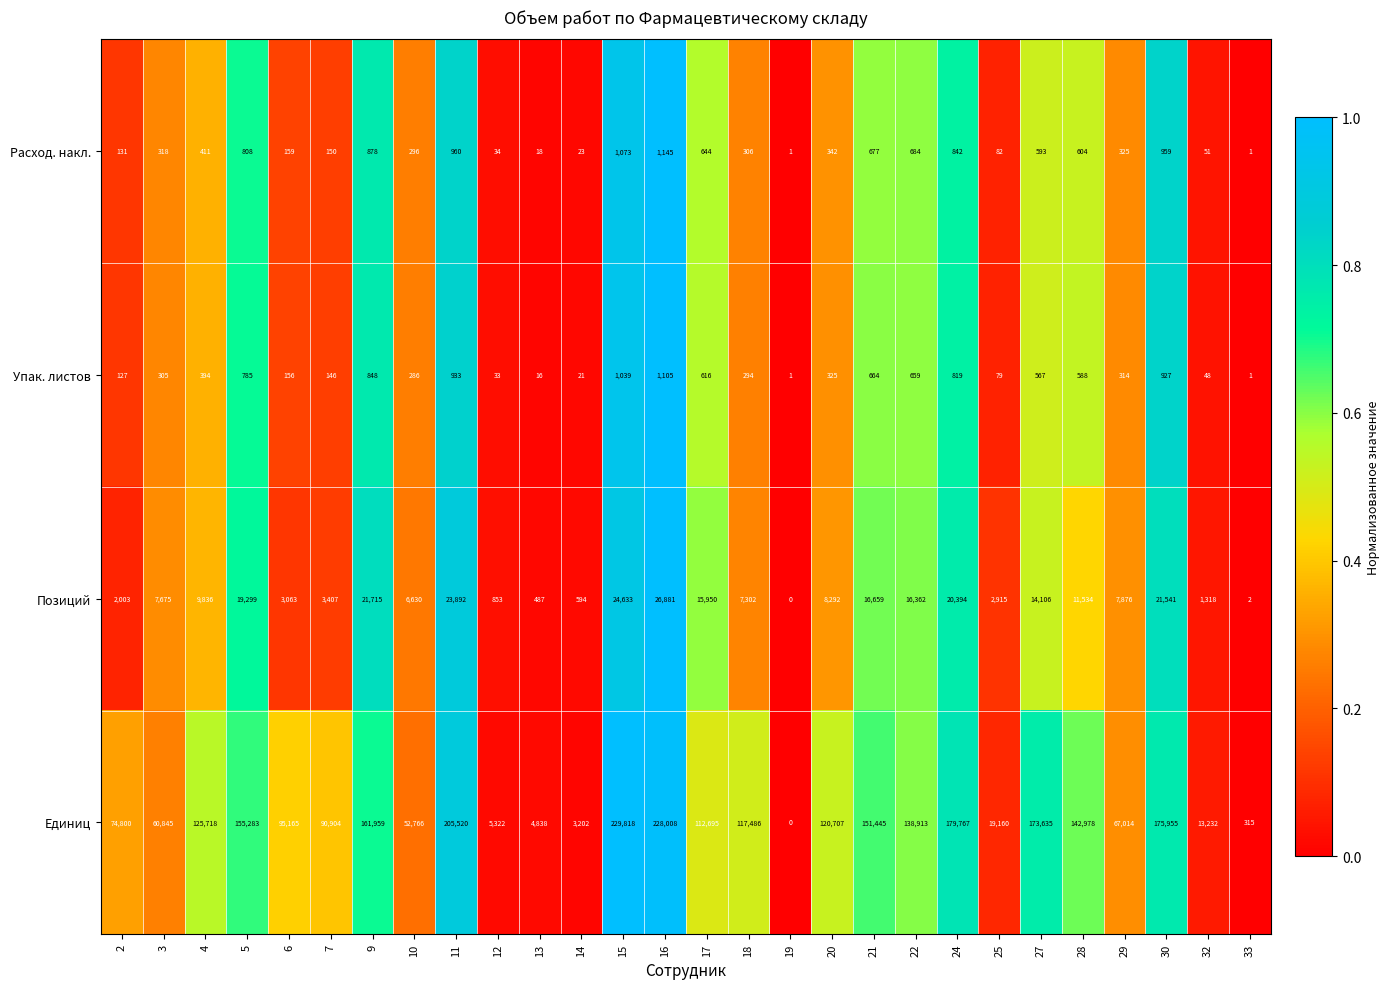

What is the spread (max minus min) of values at 7?

90758